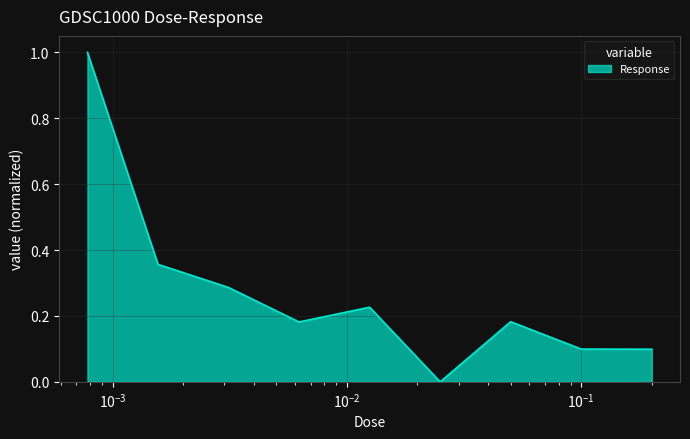

What is the greatest value displayed?

1.0